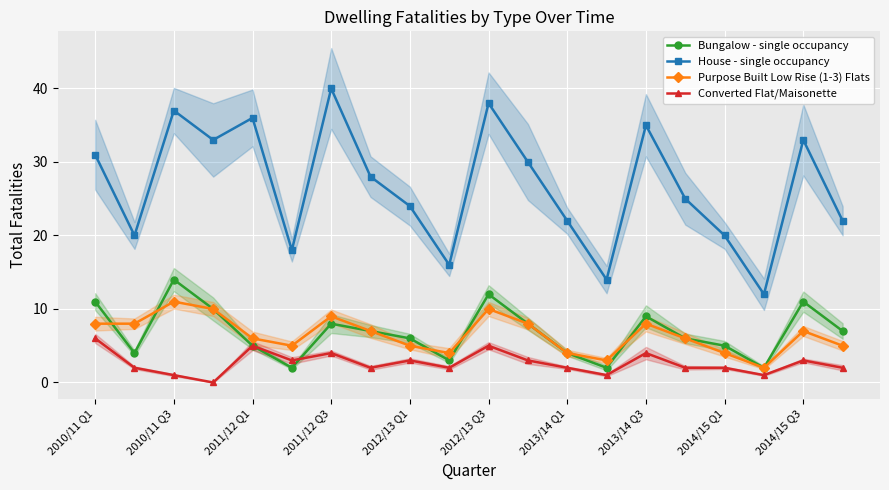

Does the chart display data point markers on the line(s)?

Yes